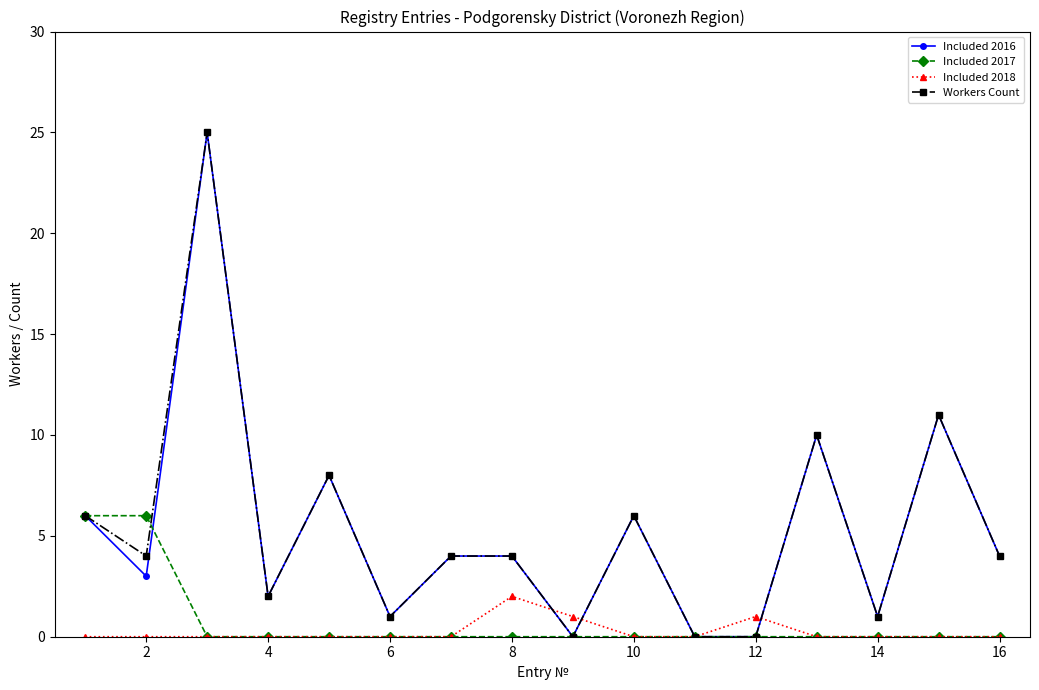

What is the maximum value shown in the chart?

25